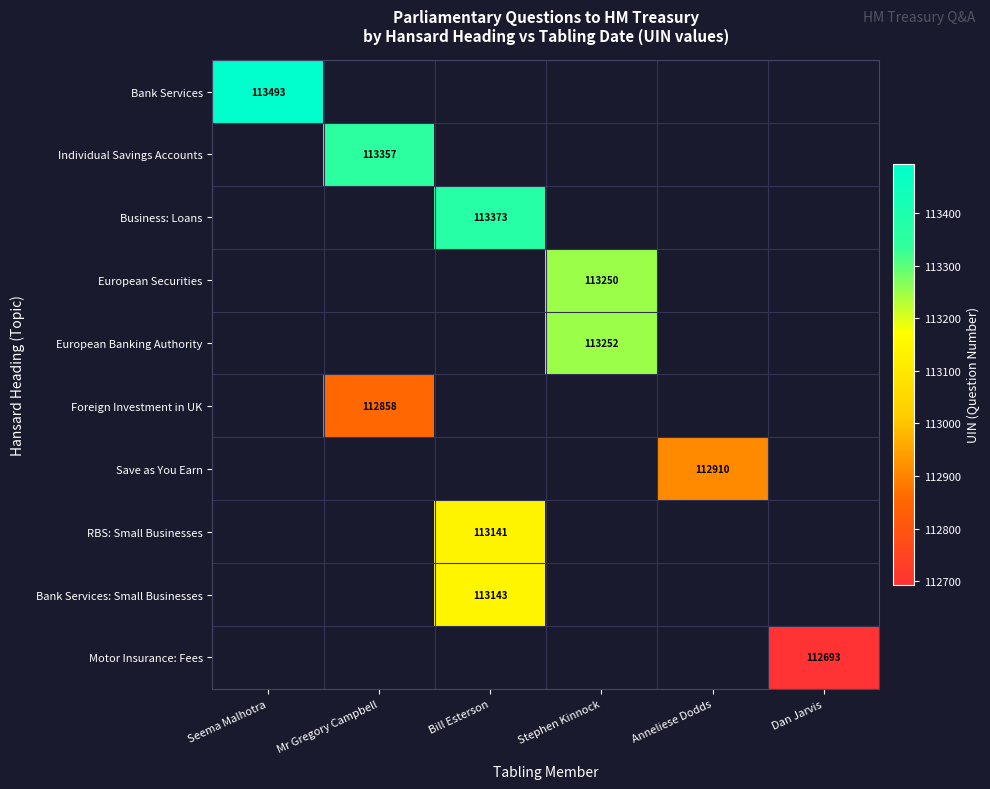

The Bank Services series shows 43508 at Seema Malhotra. True or false?

False